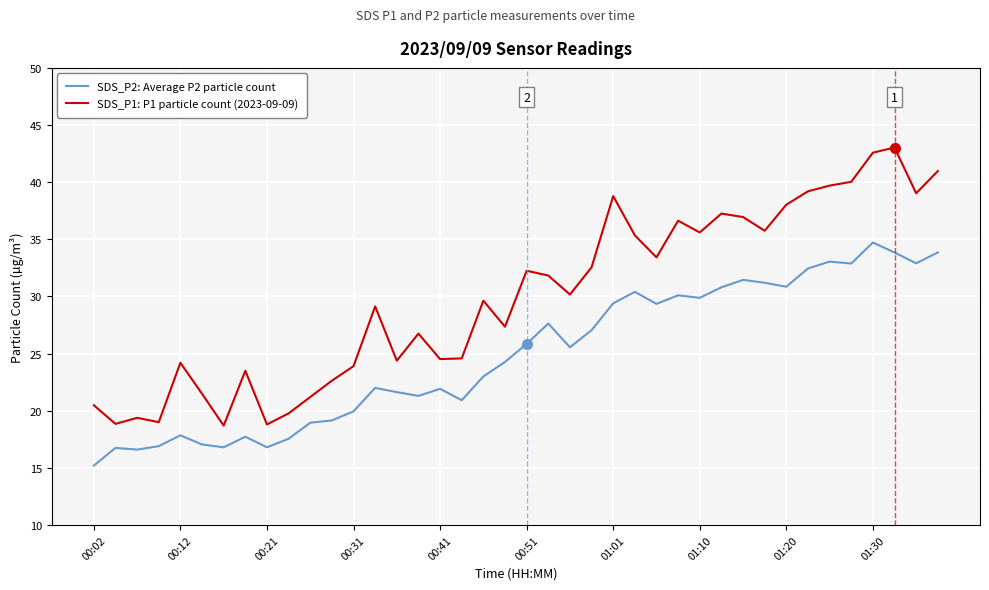

Which series has the largest total across all categories?

SDS_P1: P1 particle count (2023-09-09)